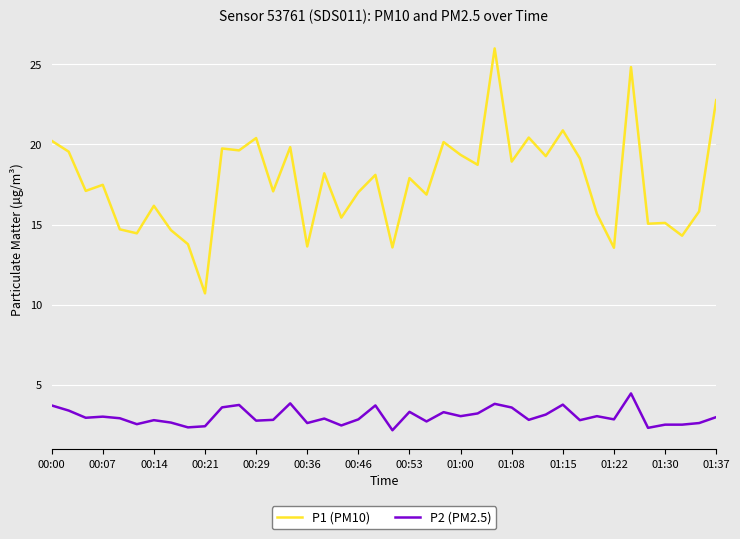

Does the chart have visible grid lines?

Yes